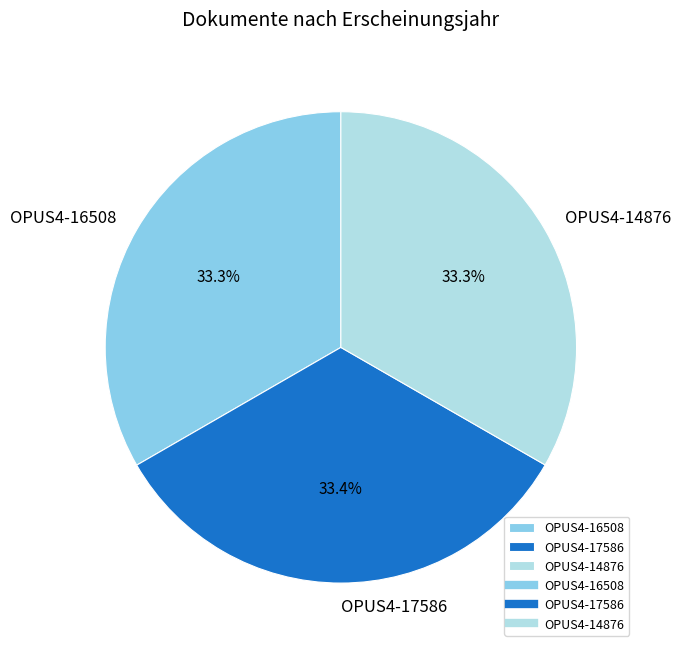

True or false: OPUS4-16508 accounts for 39% of the total.

False